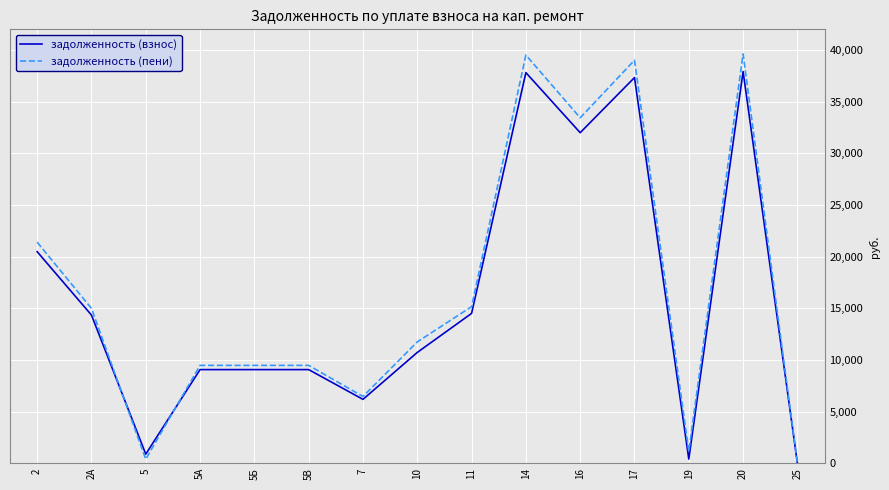

What is the sum of all задолженность (пени) values?

251317.3